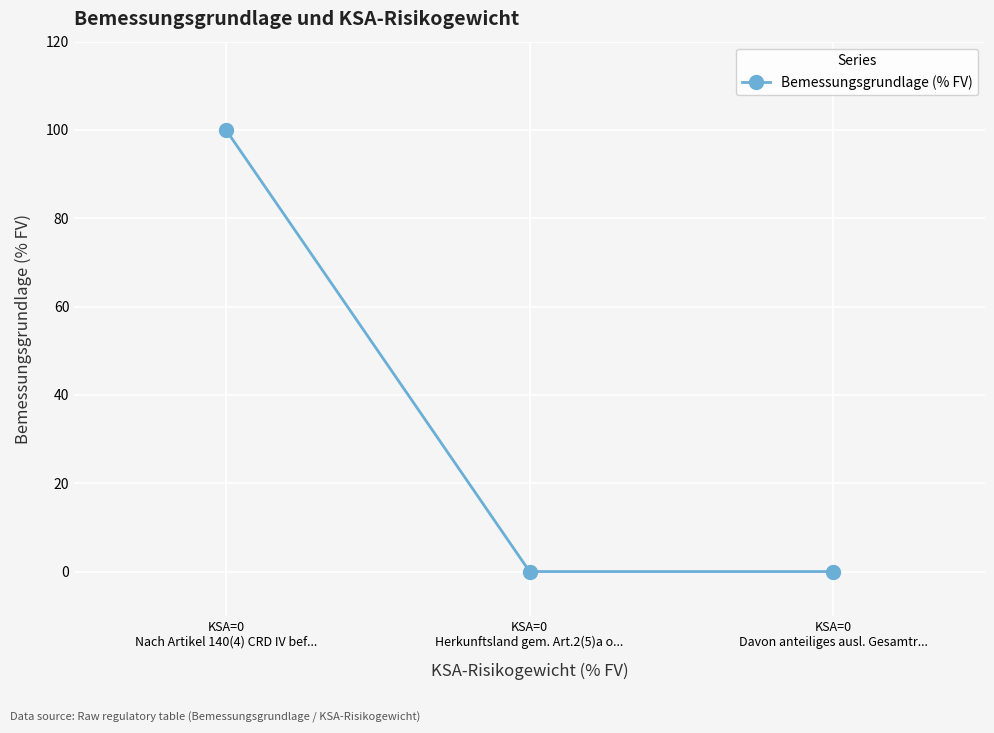

What is the sum of all values?

100.0